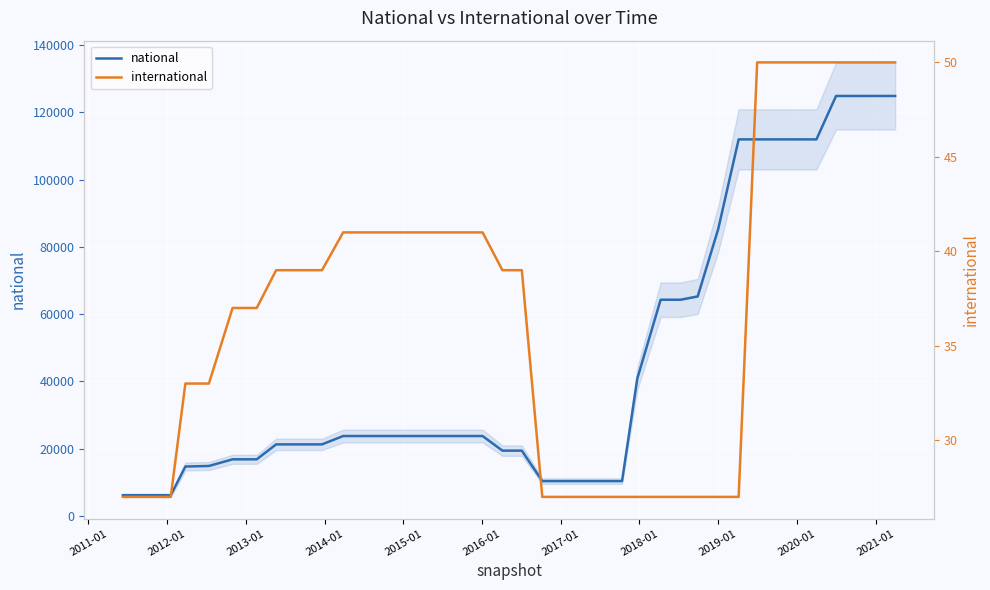

Which series has the largest total across all categories?

national